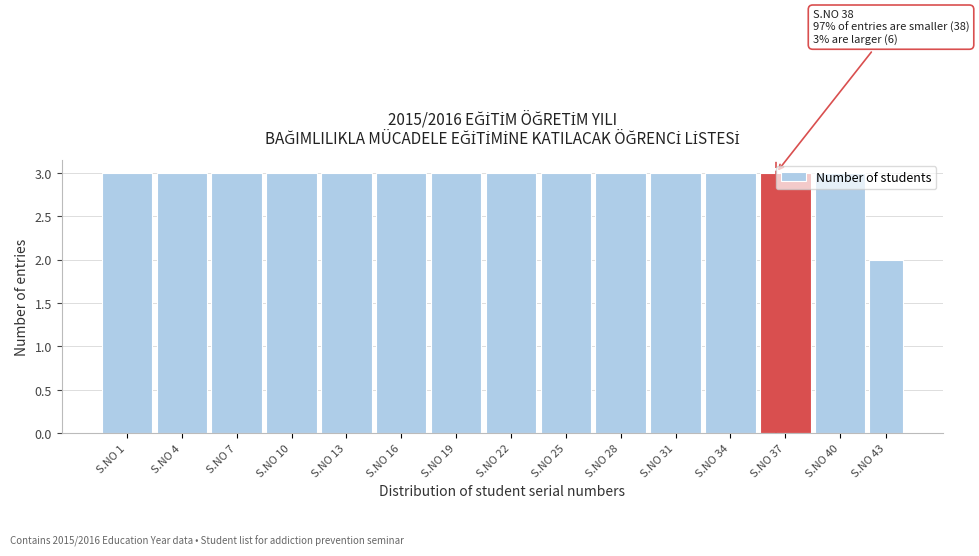

What is the value of the 5th bar from the left?

3